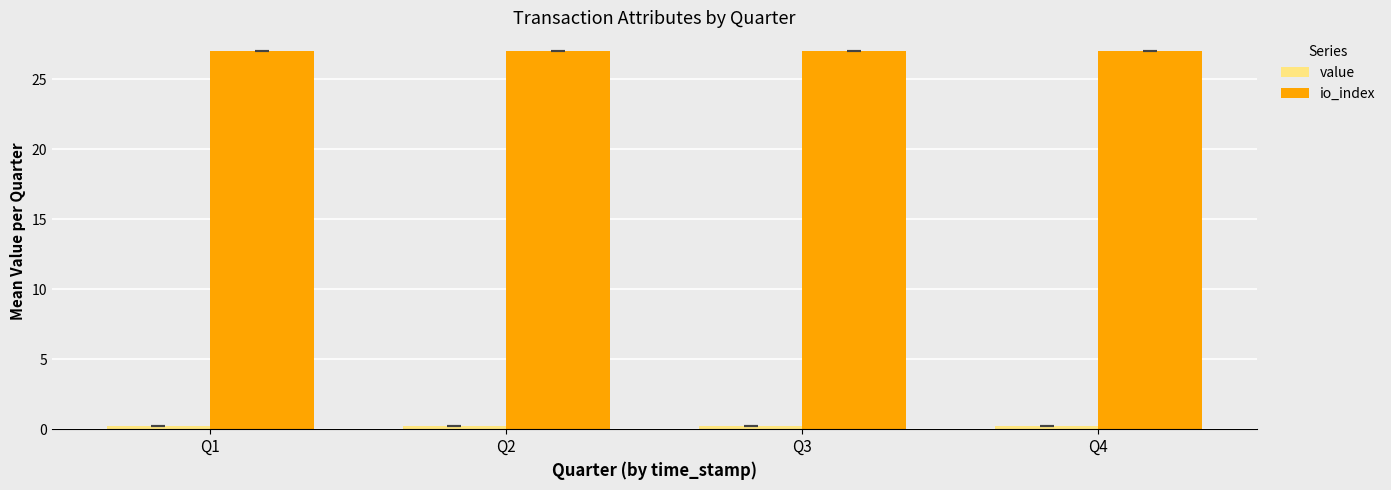

Which series has the largest total across all categories?

io_index